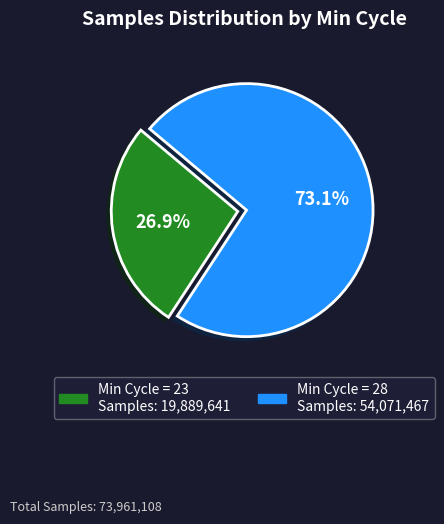

Is there any slice that represents more than half of the pie?

Yes